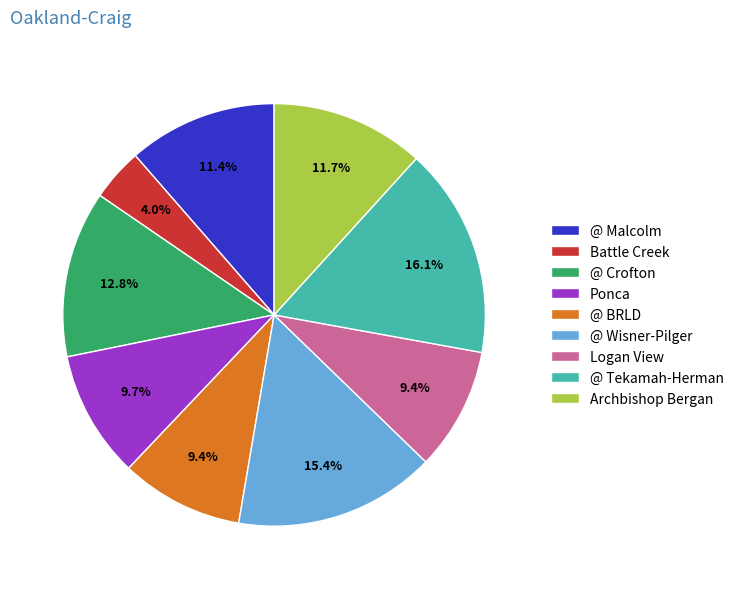

To the nearest percent, what percentage of the pie is @ Malcolm?

11%